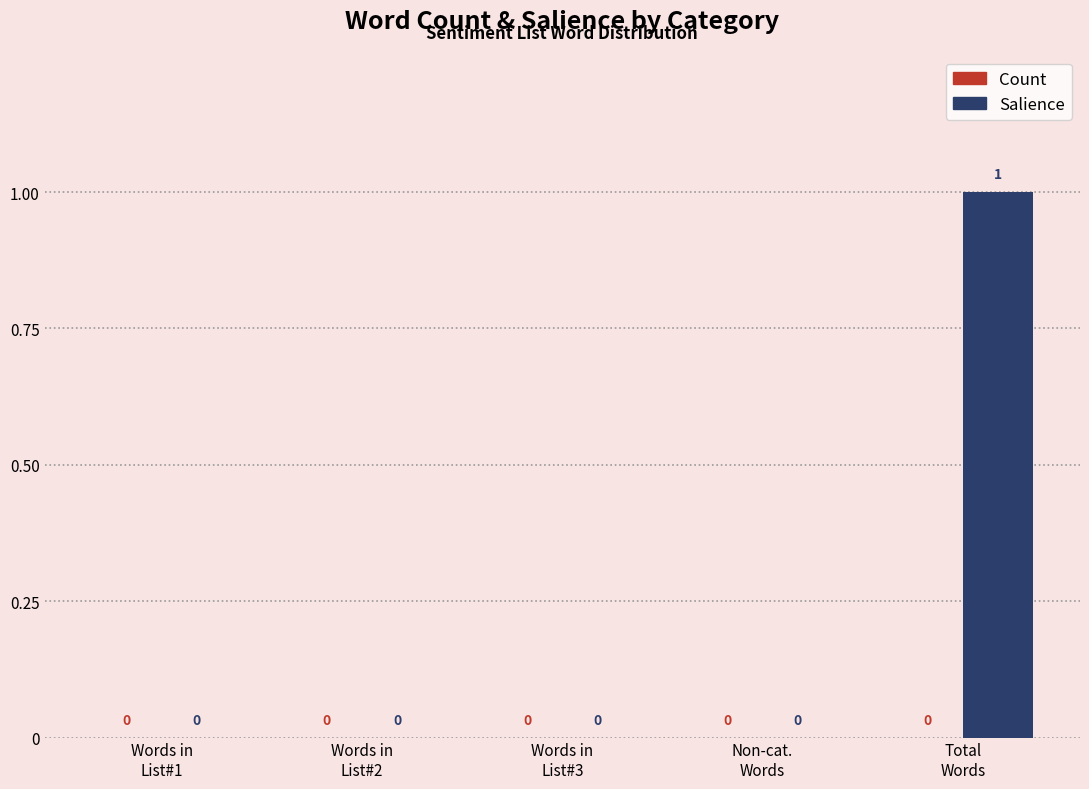

How many values are between 0 and 1?

5